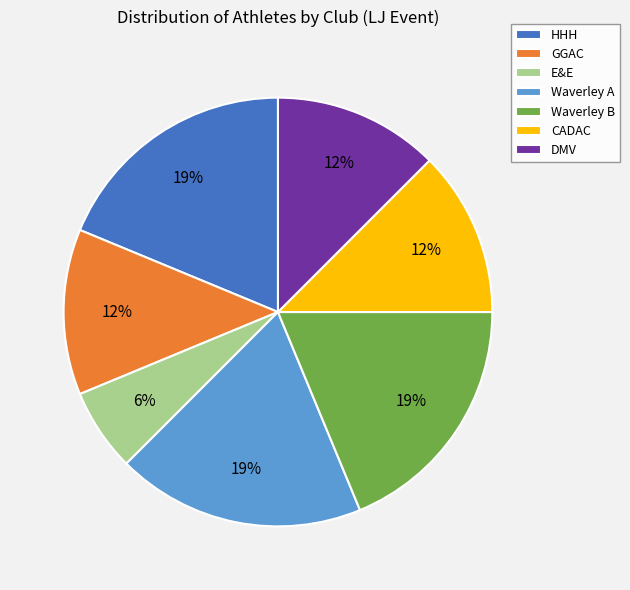

To the nearest percent, what is the average slice percentage?

14%